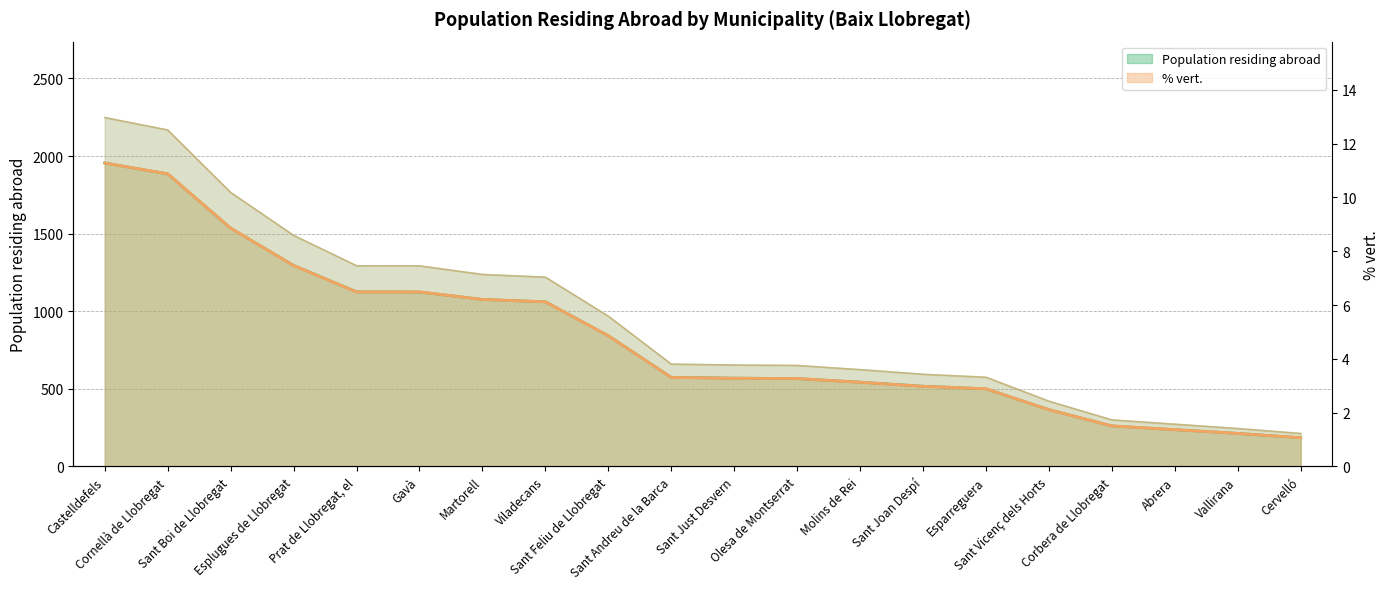

Is it true that % vert. equals 3.3 at Sant Andreu de la Barca?

True